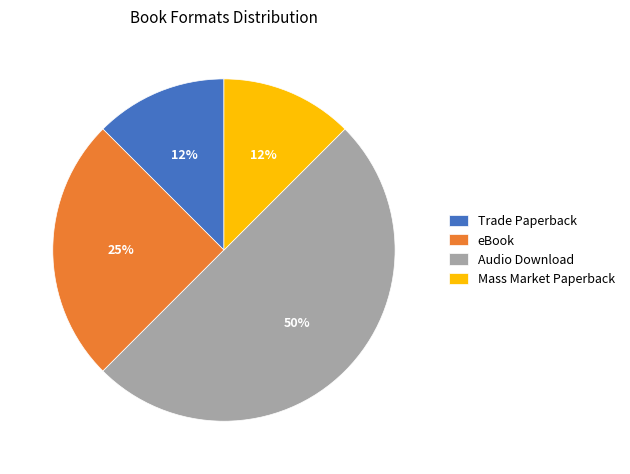

Count the number of slices in the pie.

4